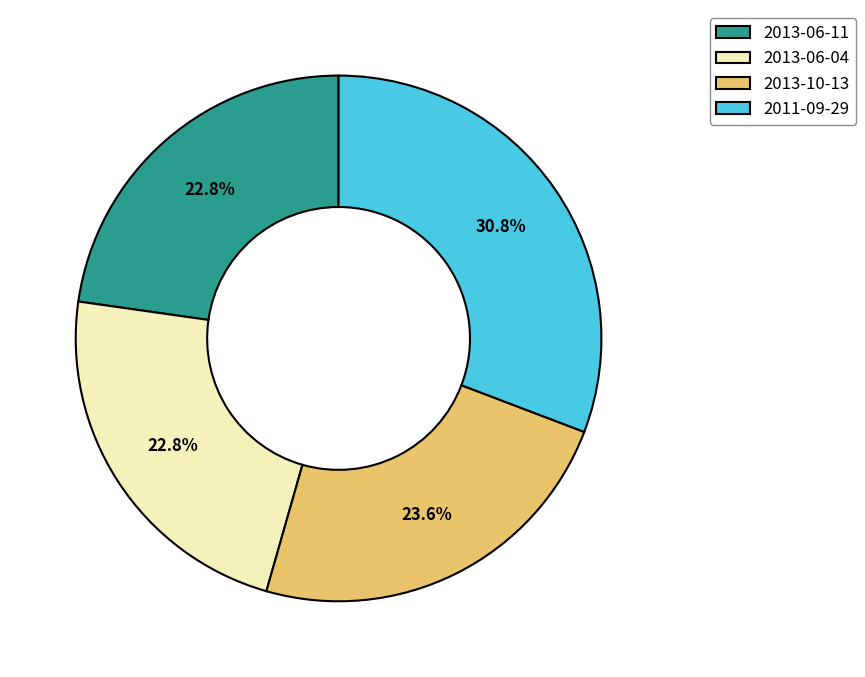

To the nearest percent, what percentage of the pie is 2013-10-13?

24%